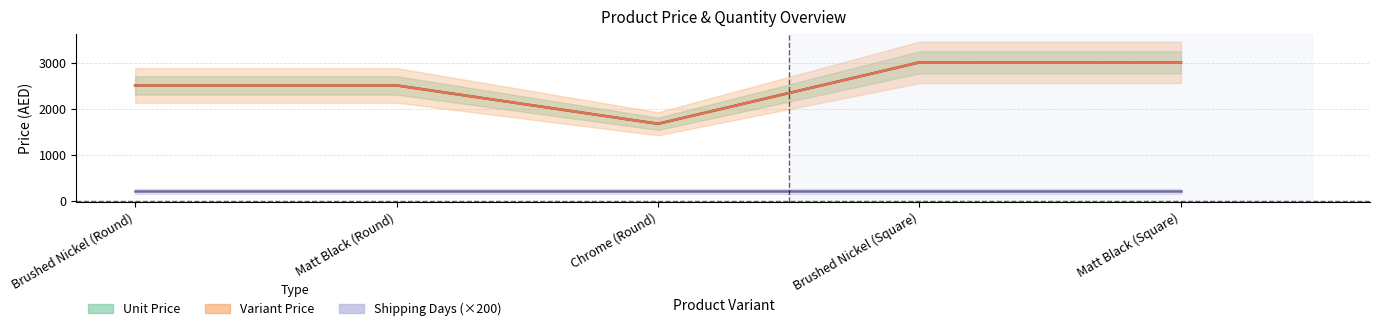

True or false: Quantity has more than 1 points higher than both neighbors.

False